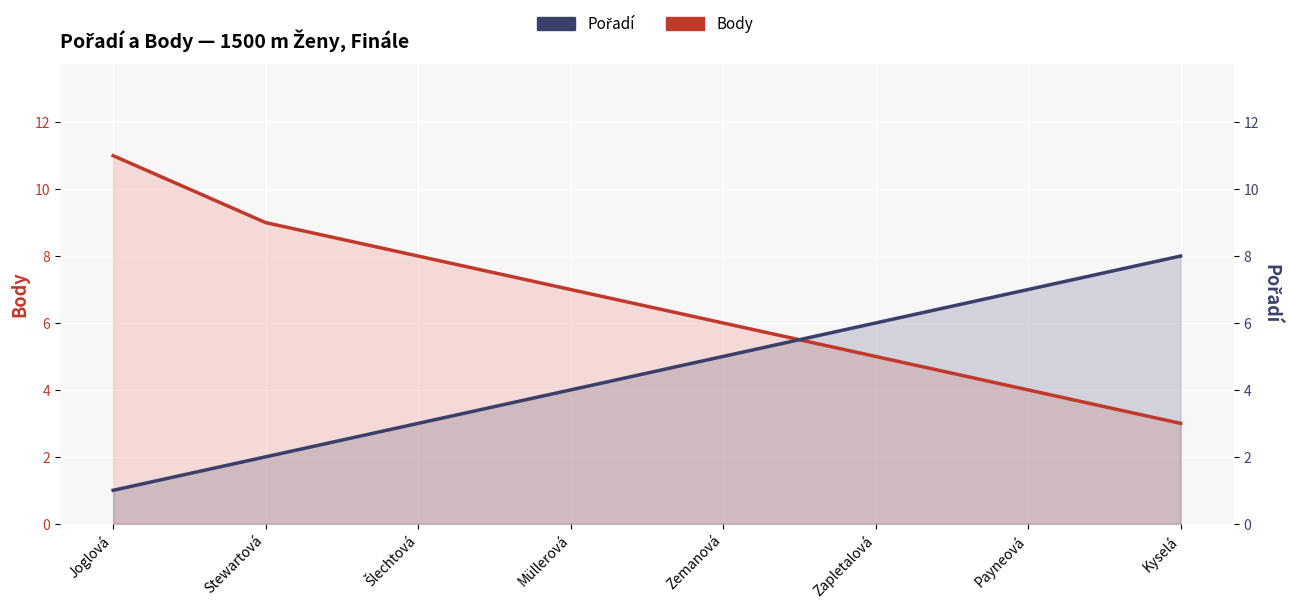

Reading left to right, list all the values displayed in this chart.

Body: 11	9	8	7	6	5	4	3
Pořadí: 1	2	3	4	5	6	7	8